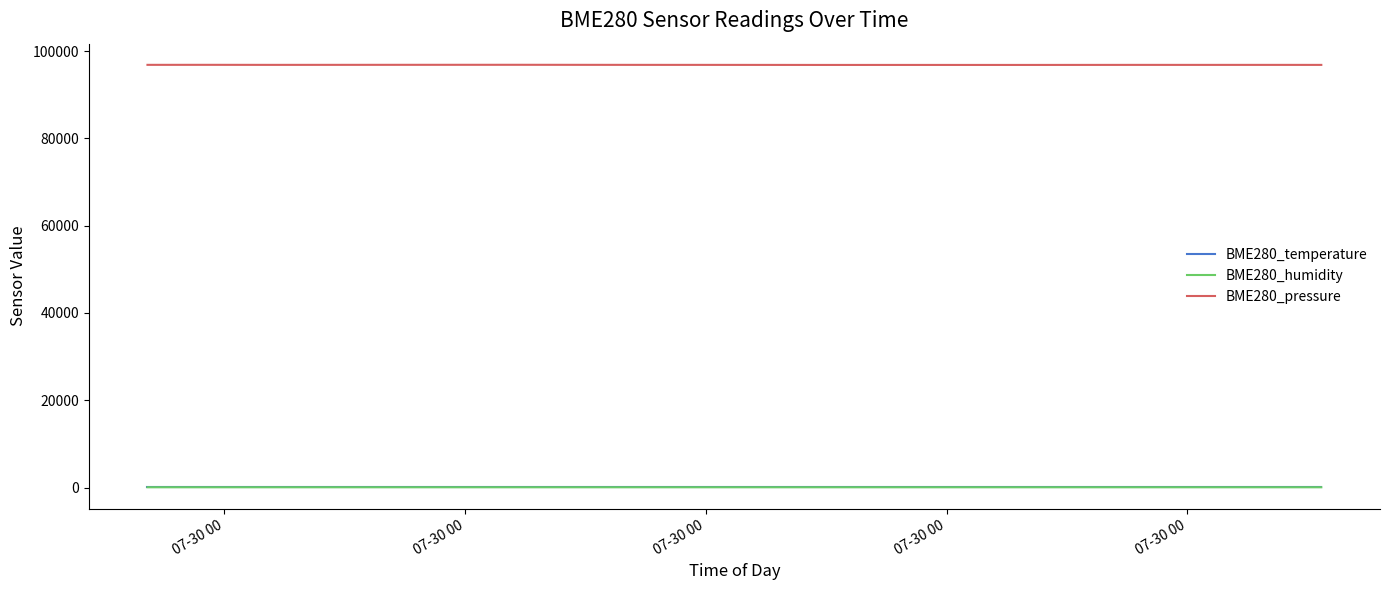

True or false: BME280_temperature and BME280_humidity intersect in this chart.

False